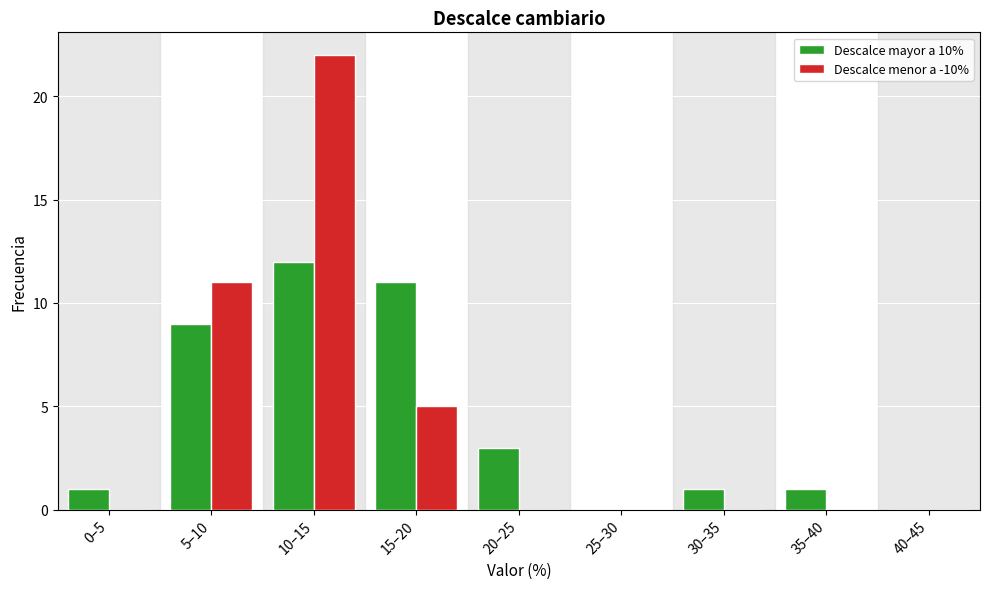

Reading left to right, what are all the values shown in this chart?

Descalce mayor a 10%: 0–5=1	5–10=9	10–15=12	15–20=11	20–25=3	25–30=0	30–35=1	35–40=1	40–45=0
Descalce menor a -10%: 0–5=0	5–10=11	10–15=22	15–20=5	20–25=0	25–30=0	30–35=0	35–40=0	40–45=0